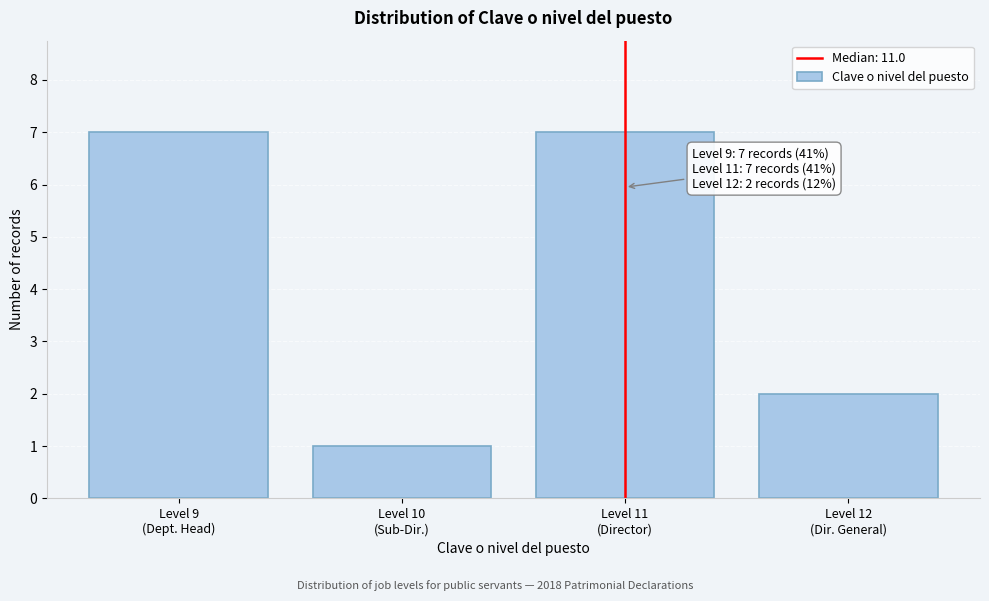

Reading right to left, what are all the values shown in this chart?

2	7	1	7